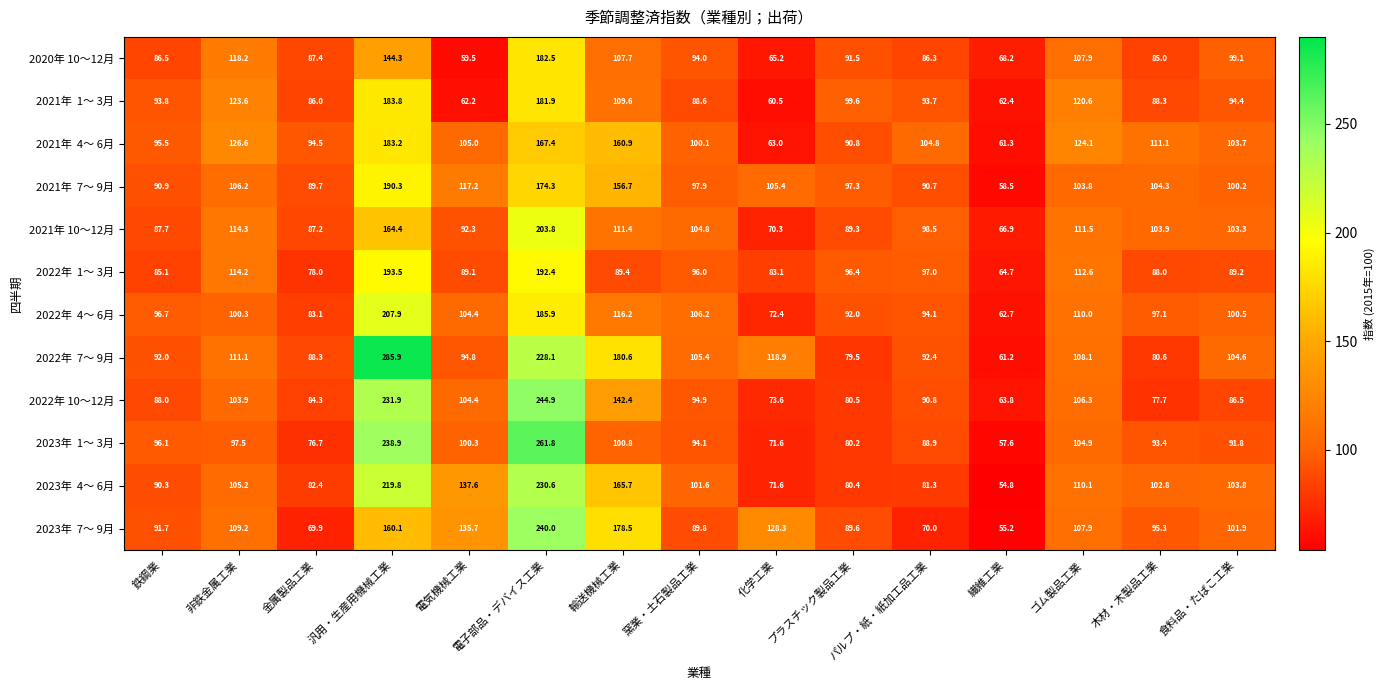

At which category is the sum across all series the highest?

電子部品・デバイス工業